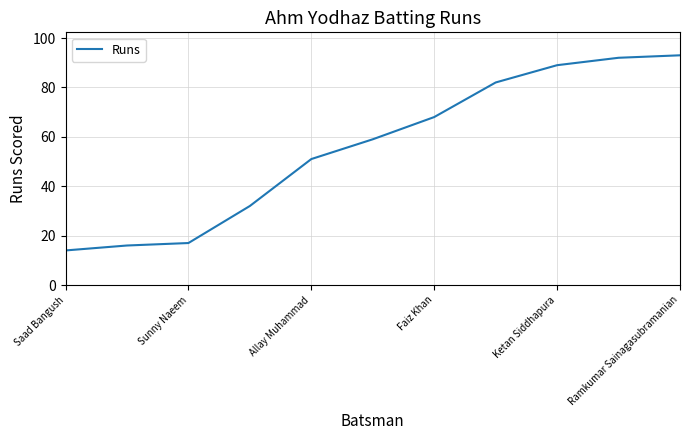

What is the minimum value shown in the chart?

14